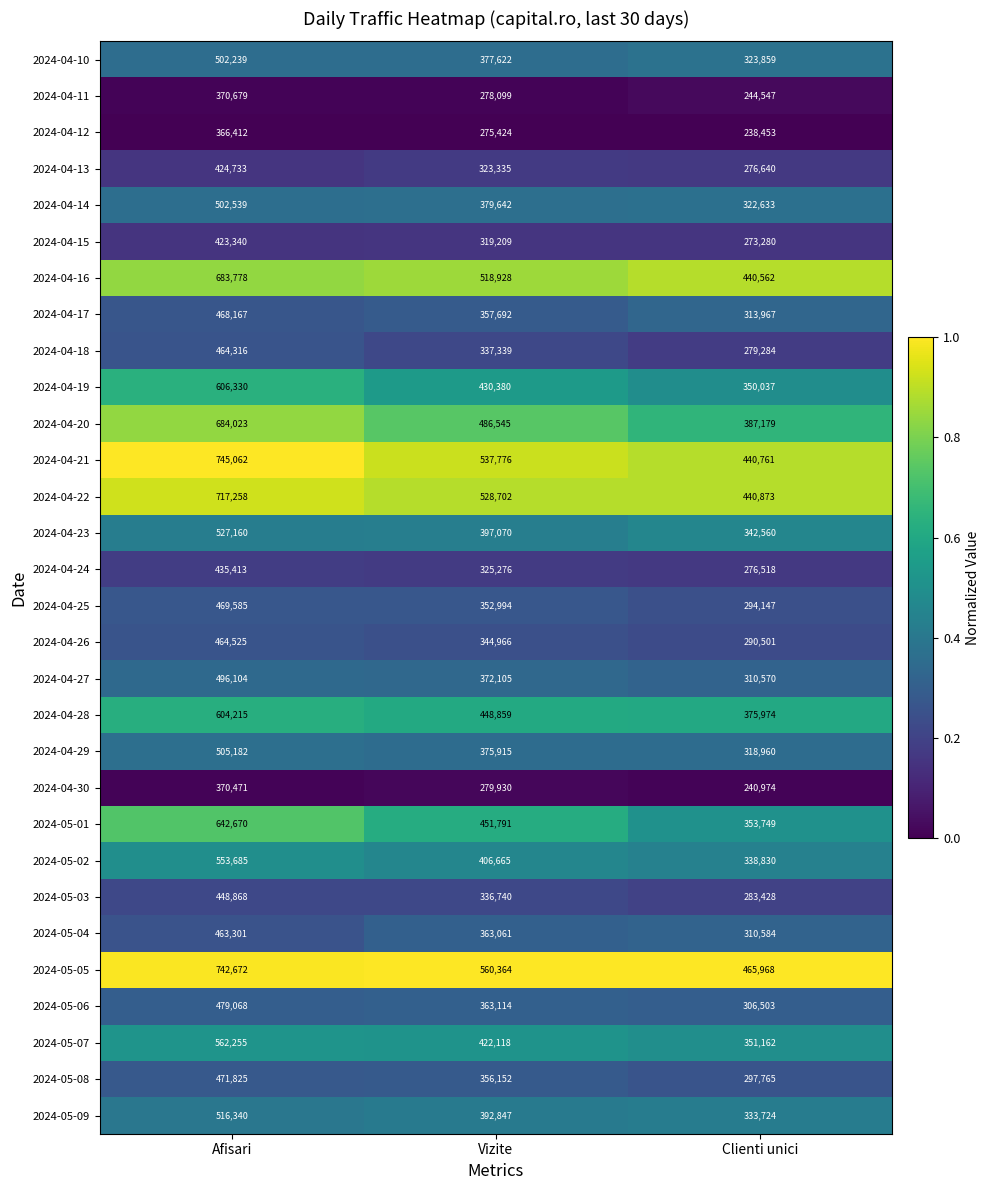

What is the difference between the maximum and minimum values in the 2024-04-11 series?

126132